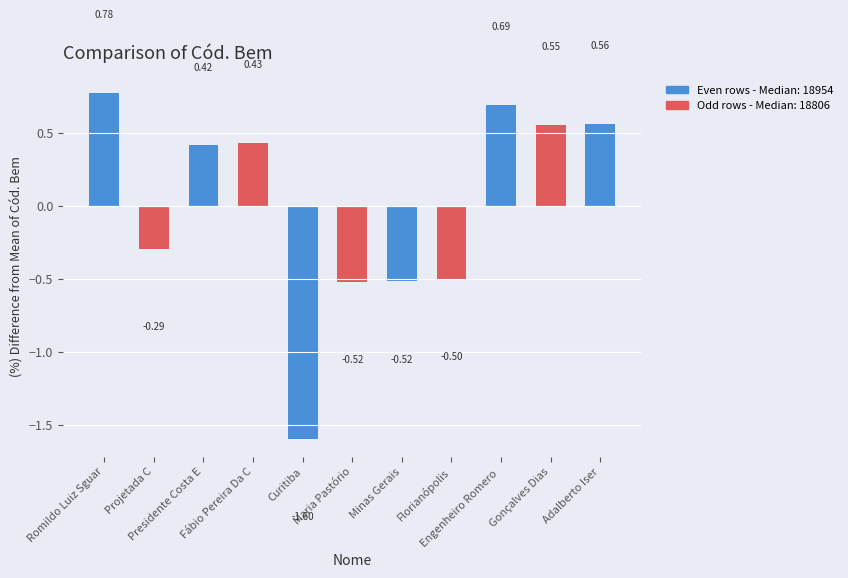

What is the difference between the second highest and second lowest values?

1.2